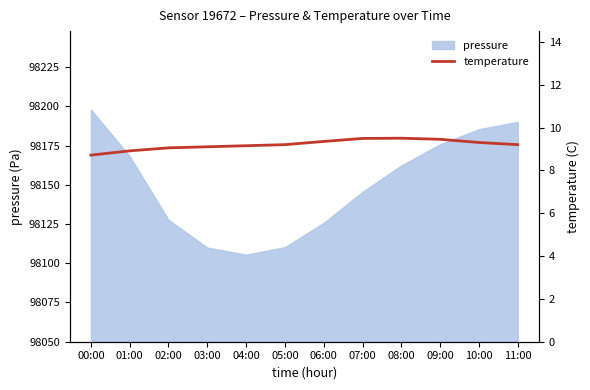

Count the number of values greater than 9.

10